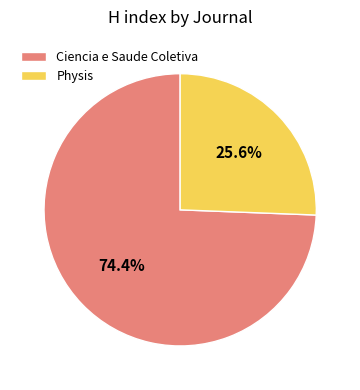

What is the total percentage of Physis and Ciencia e Saude Coletiva?

100.0%